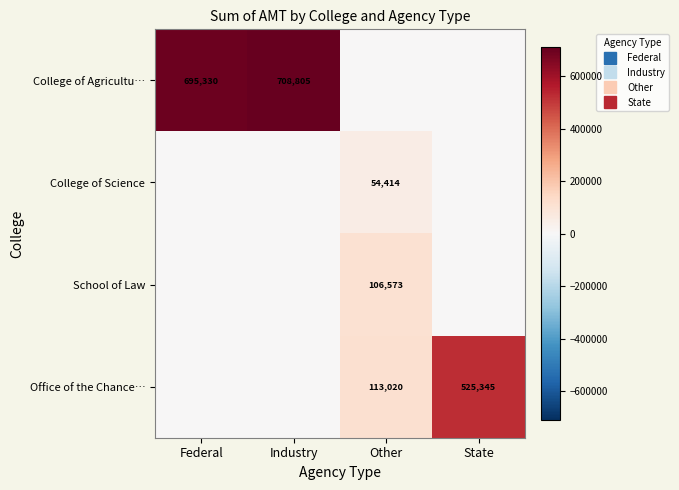

How many data points does each series have?

4